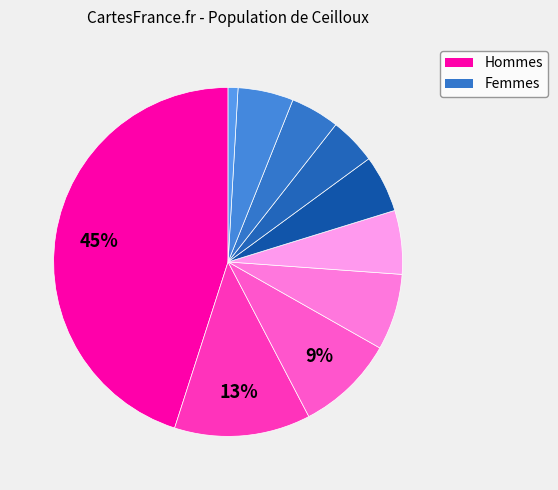

Count the number of slices in the pie.

10